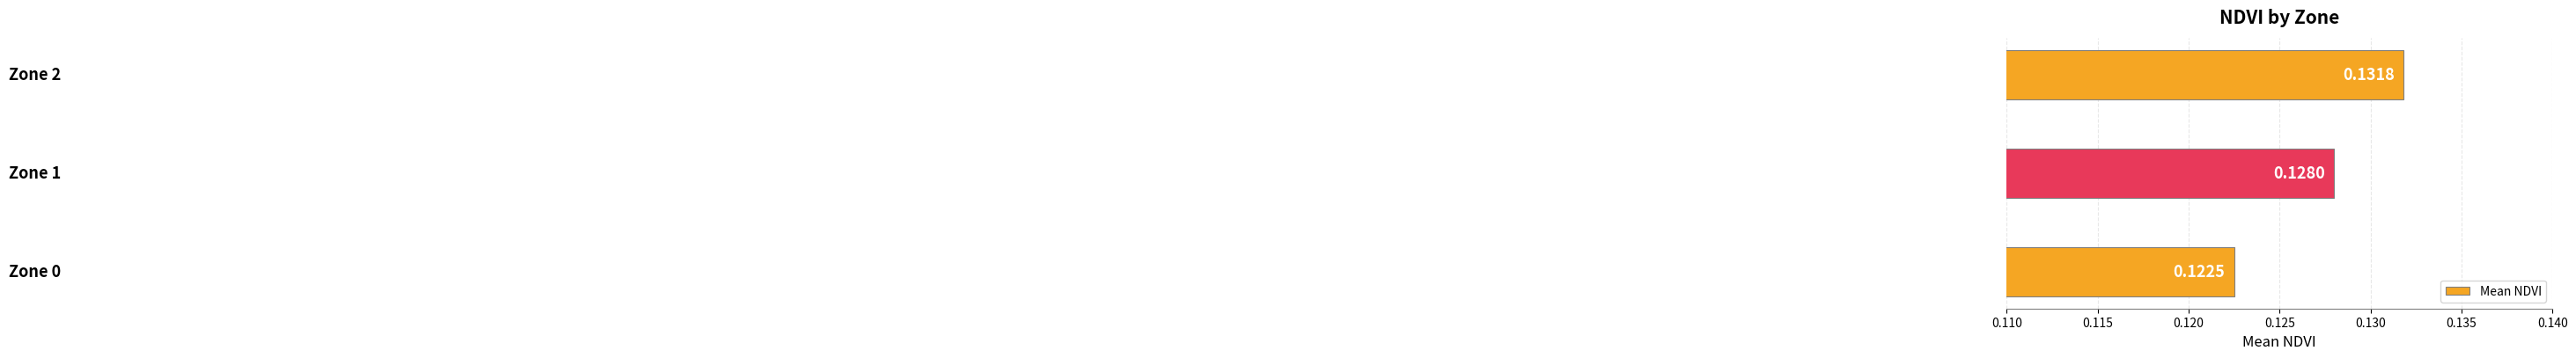

What is the sum of all values?

0.4